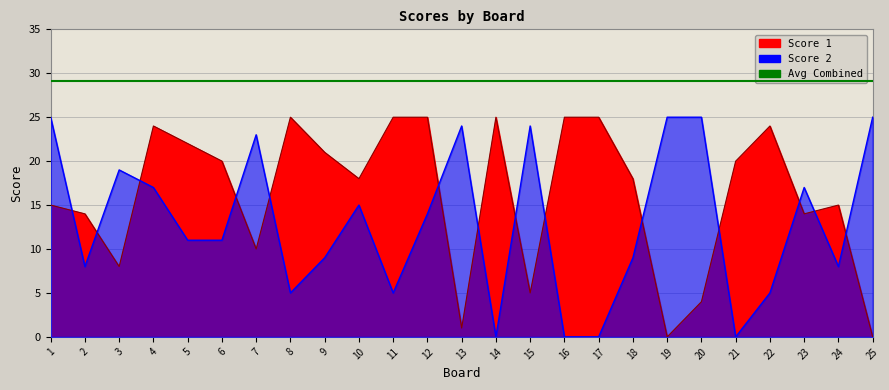

After their last crossing, which series has the higher values: Score 2 or Score 1?

Score 2